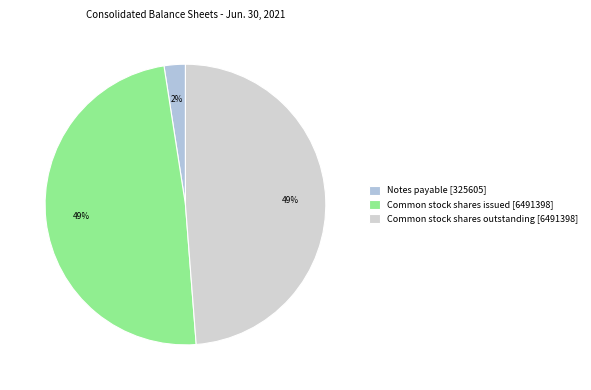

Is it true that Common stock shares outstanding is 41% of the pie?

False